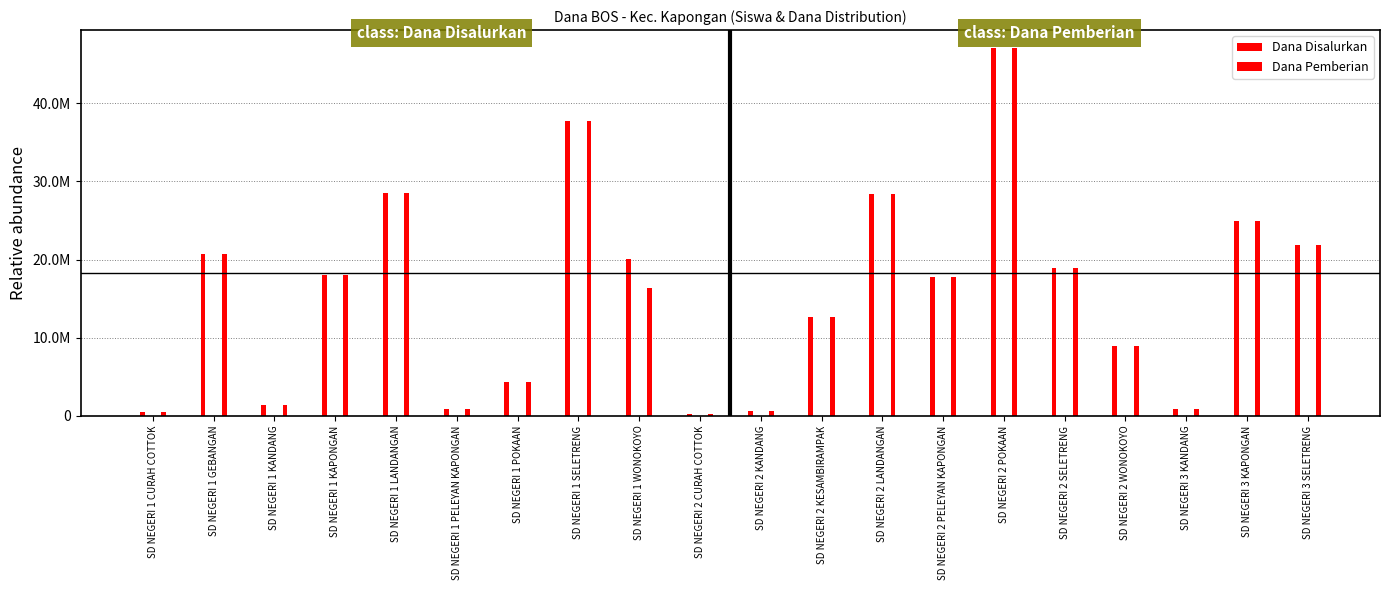

The Dana Pemberian series shows 225000 at SD NEGERI 2 CURAH COTTOK. True or false?

True